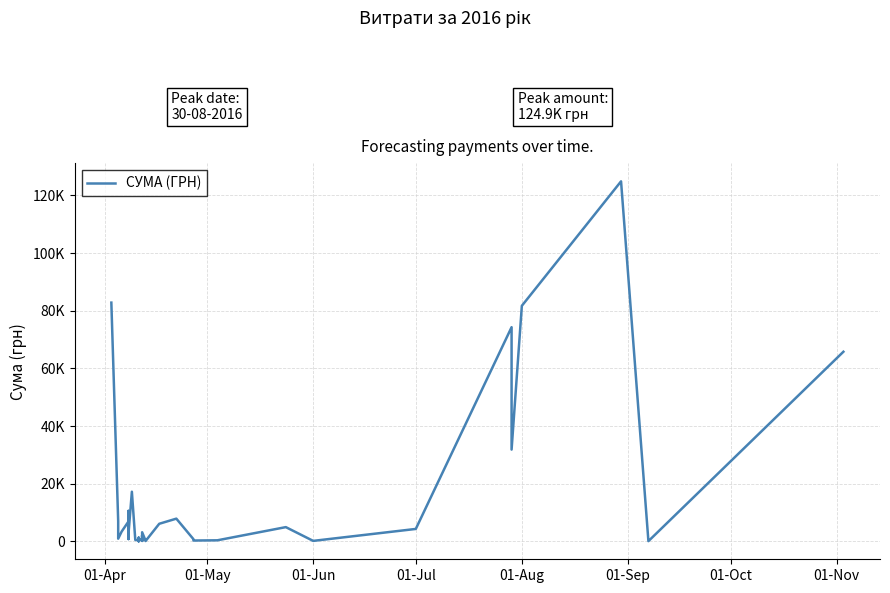

What is the value of the 10th point from the left?

805.0